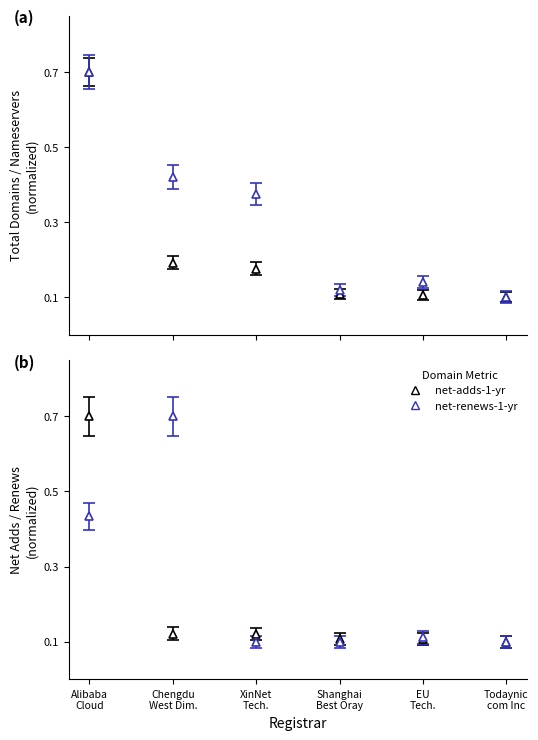

Count the net-renews-1-yr values in the range 0 to 1.

6